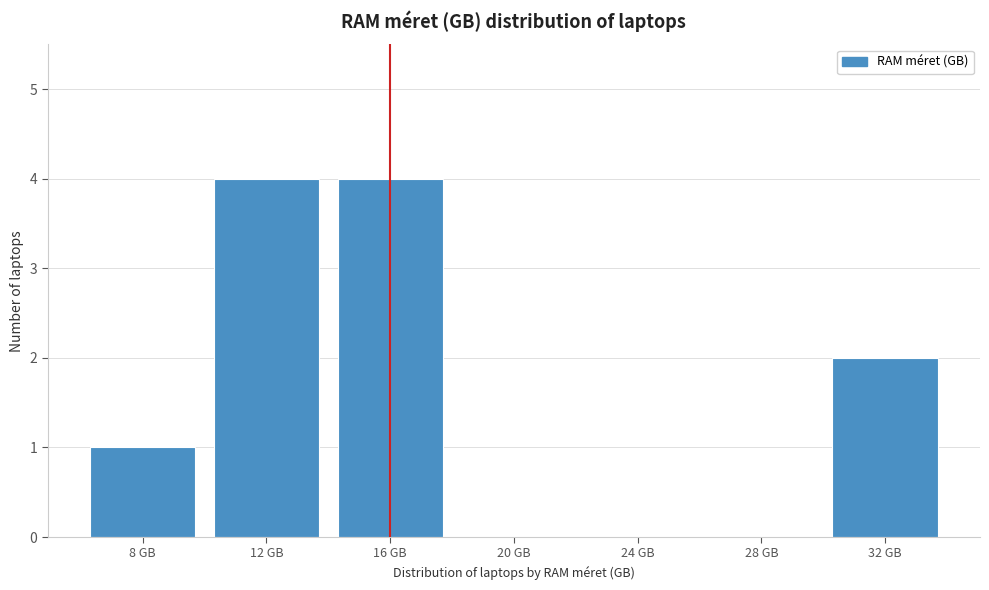

Reading left to right, list every bar in this chart as the range it spans on the x-axis followed by its height. The values are not printed on the chart, so give them approximately, as read against the axis.

6 to 10: 1
10 to 14: 4
14 to 18: 4
18 to 22: 0
22 to 26: 0
26 to 30: 0
30 to 34: 2